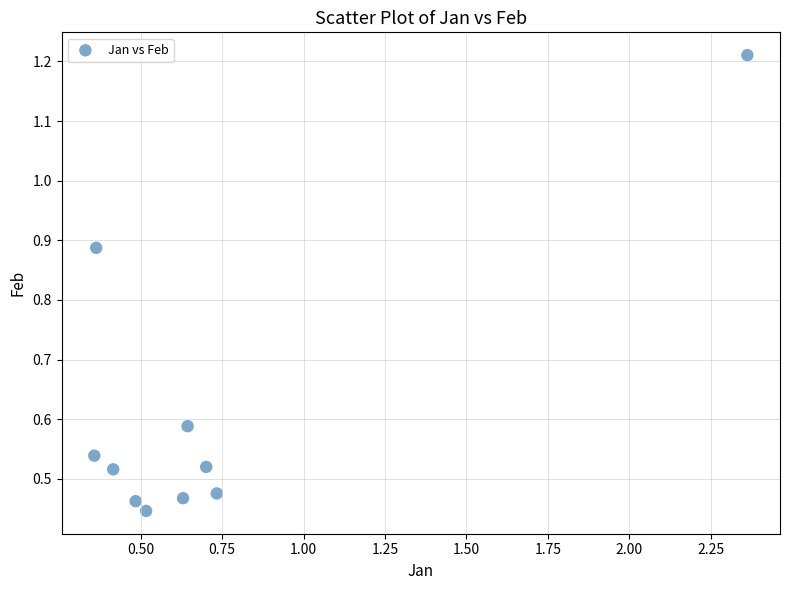

What is the range of X values (max minus min)?

2.0